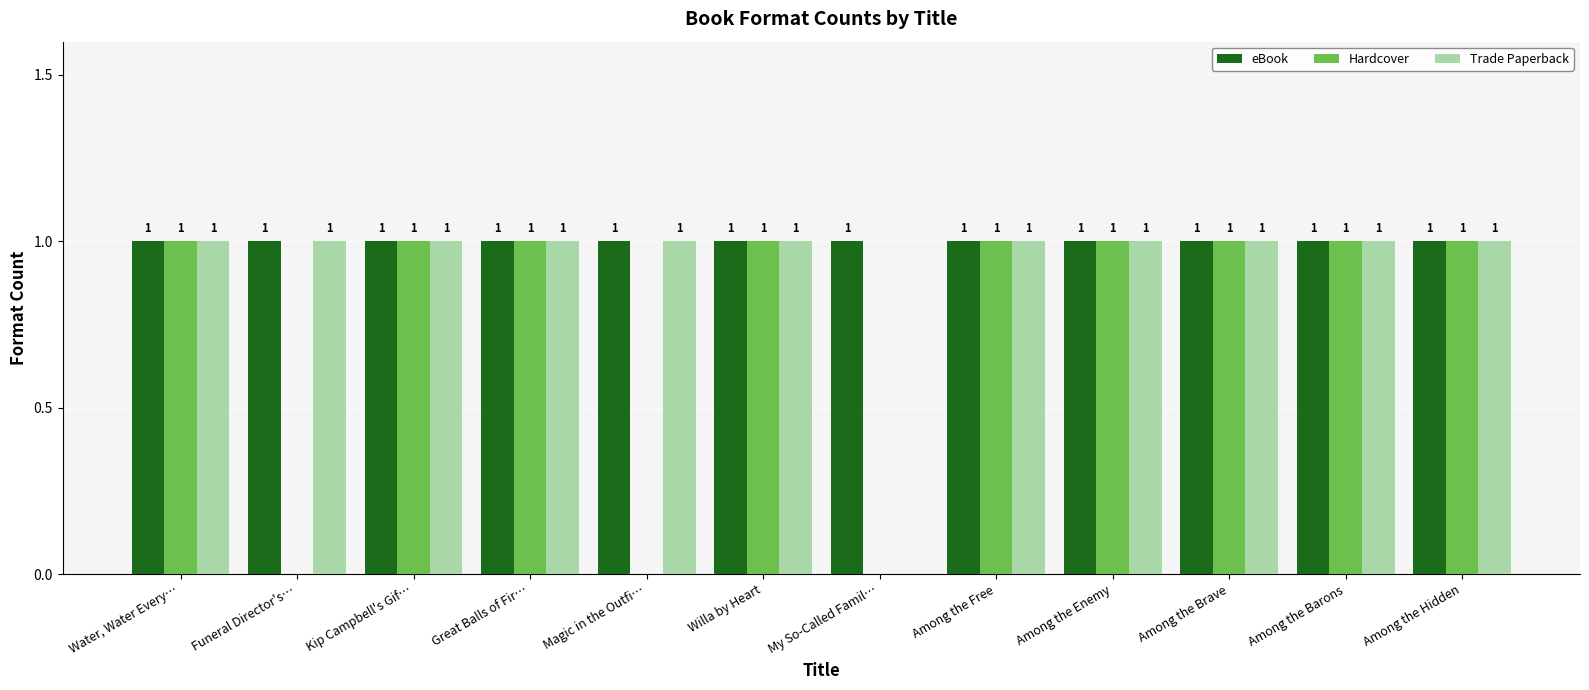

The value of eBook at Great Balls of Fir… is 1. True or false?

True